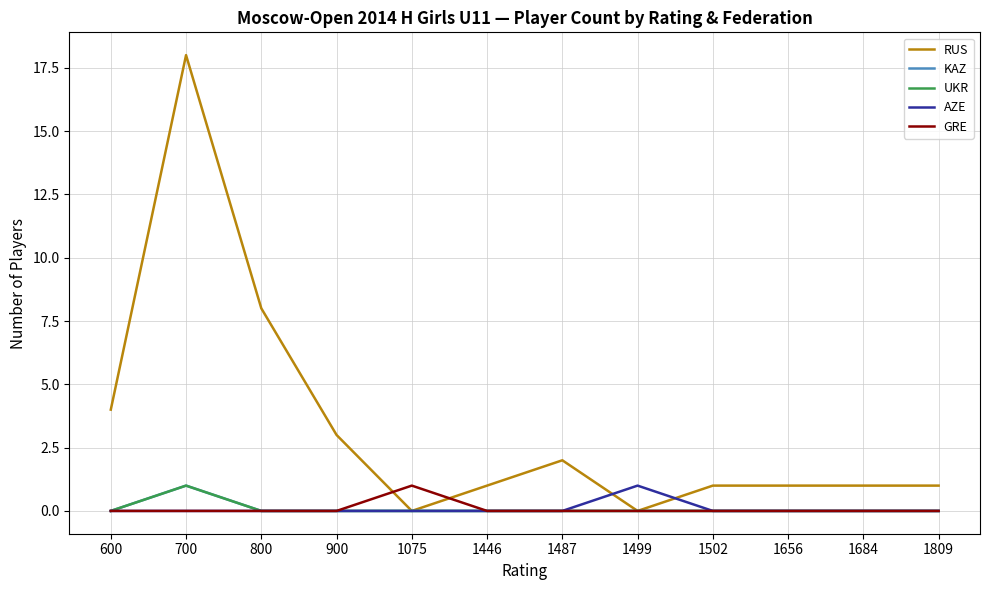

In AZE, how many points are higher than both neighbors (excluding endpoints)?

1